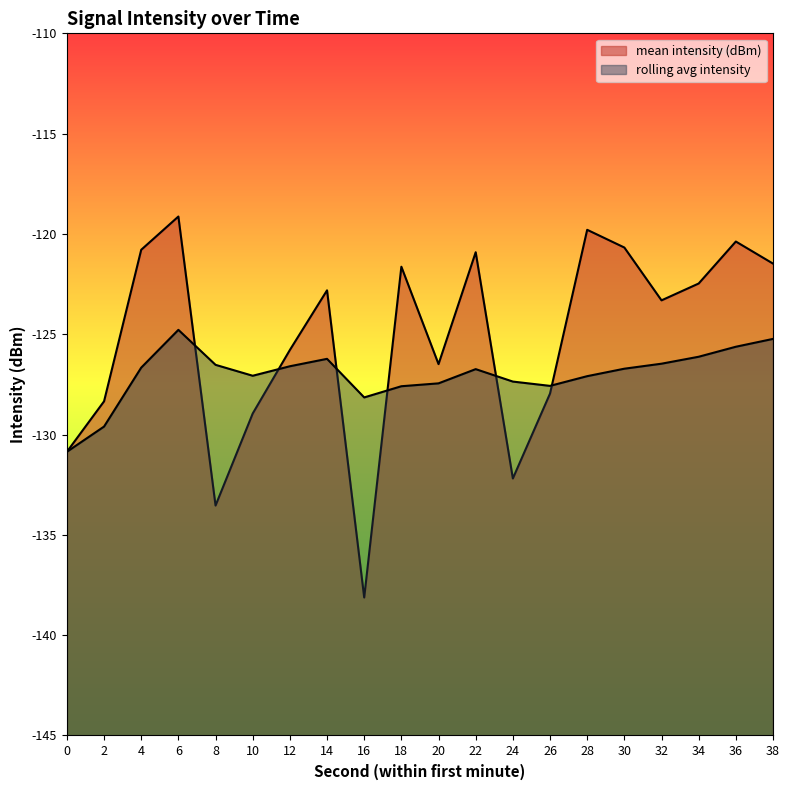

Which series has the largest total across all categories?

mean intensity (dBm)